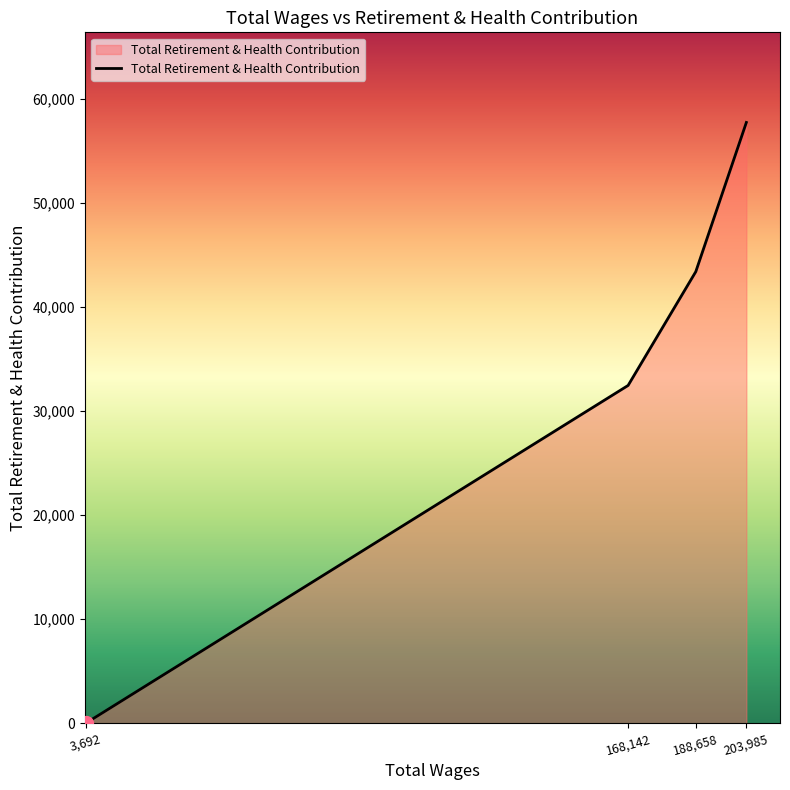

How many distinct data groups are displayed?

1